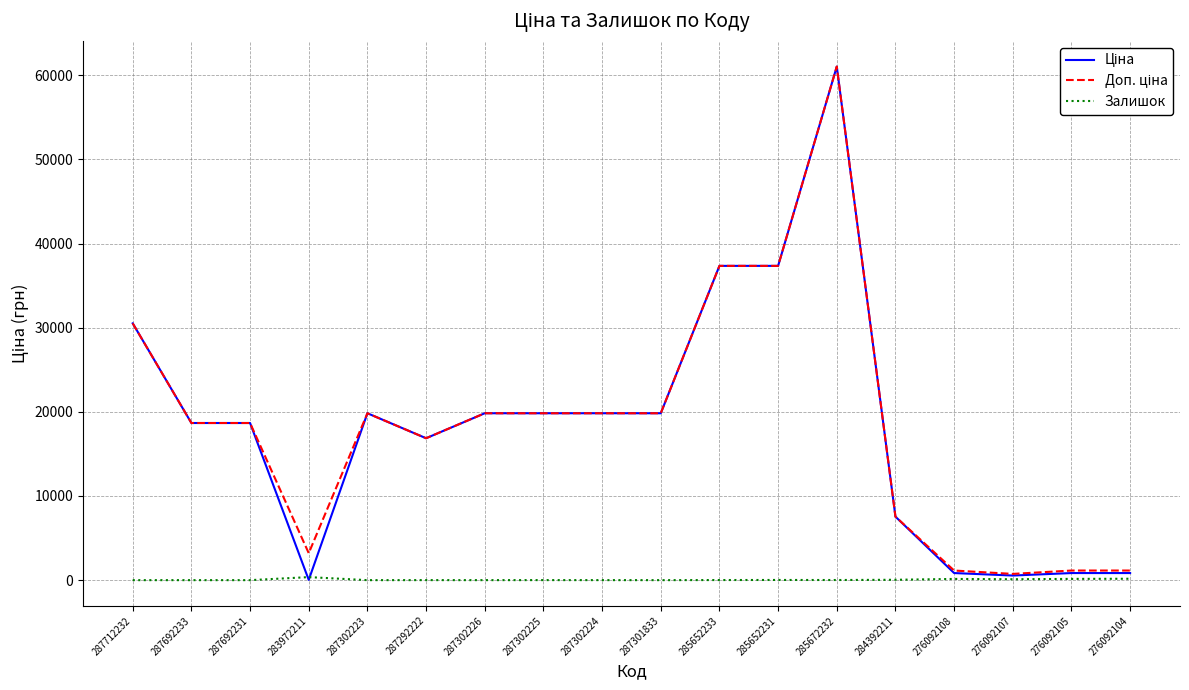

What is the spread (max minus min) of values at 287301833?

19831.1